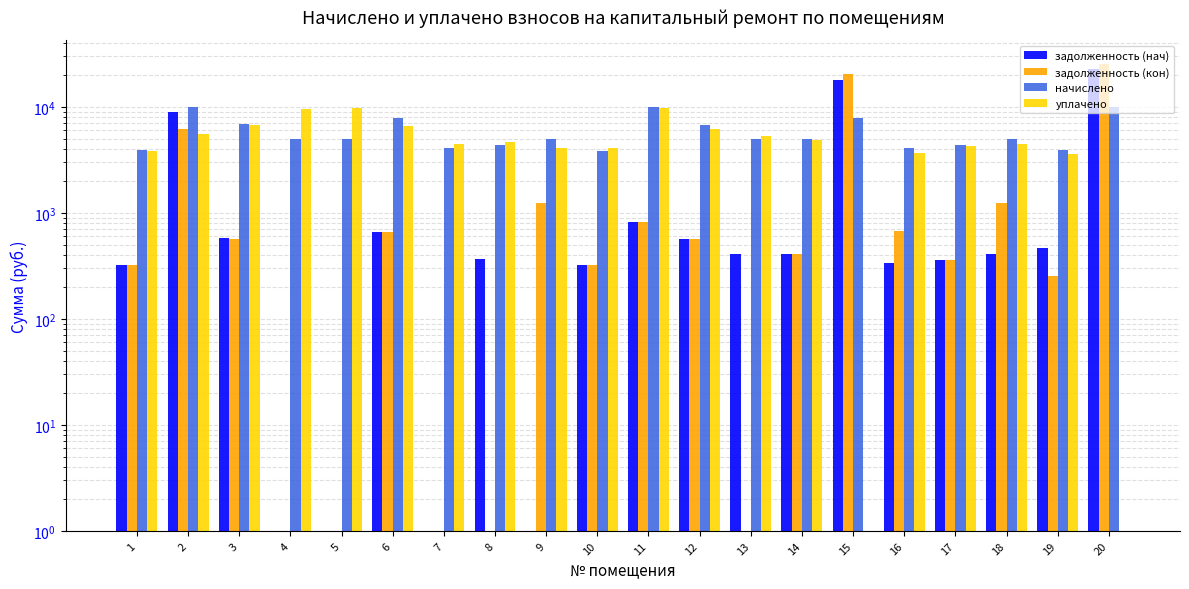

True or false: начислено has a value of 4124.5 at 7.

True